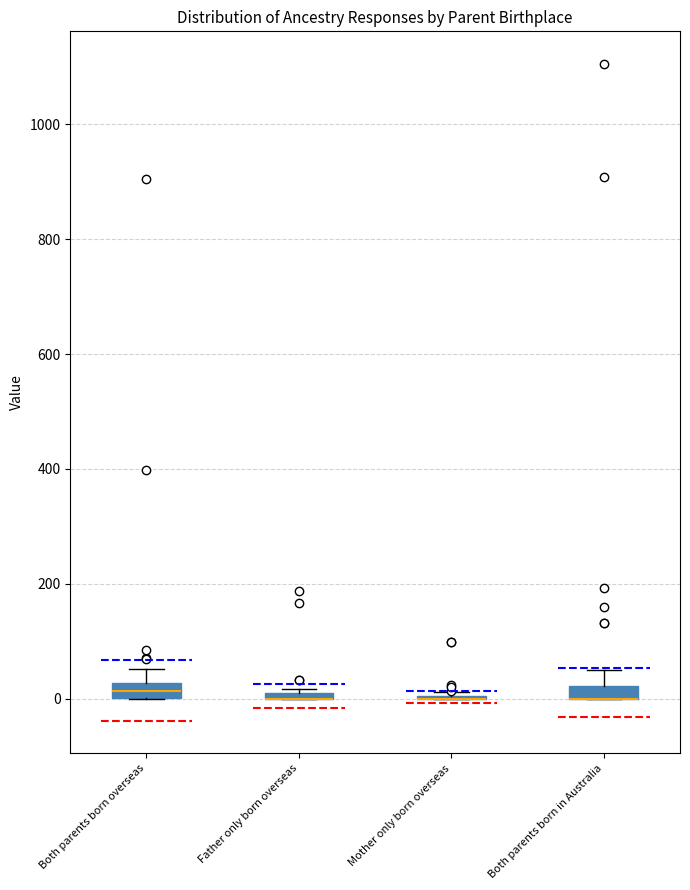

Where is the upper edge of the box for Both parents born in Australia on the y-axis? The values are not printed on the chart, so give them approximately, as read against the axis.

20